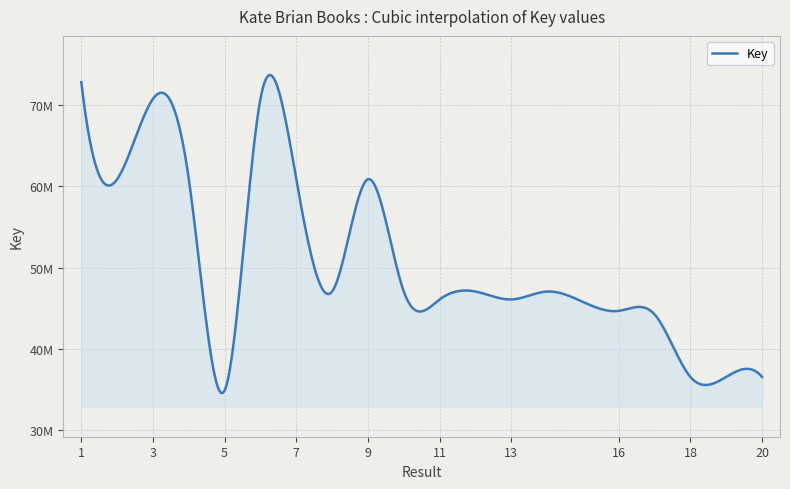

Is this an area chart (filled region under the line)?

Yes